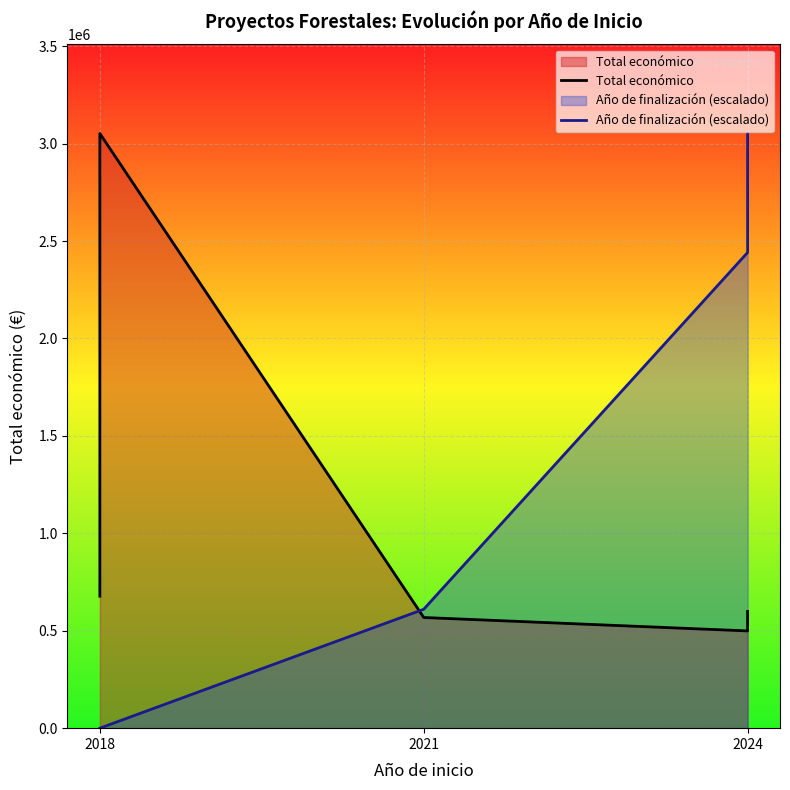

What is the difference between the second highest and minimum values in the Año de finalización (escalado) series?

2441258.4